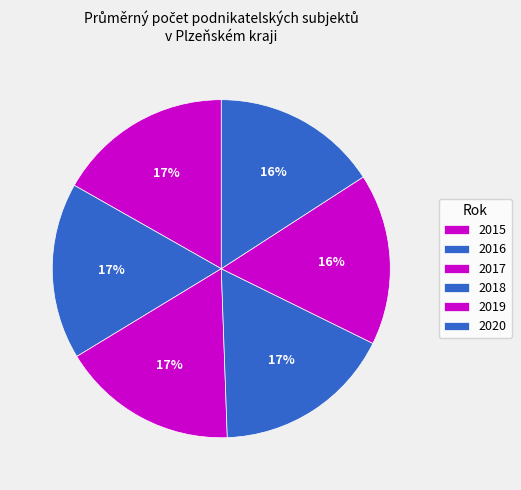

To the nearest percent, what percentage of the pie is 2016?

17%